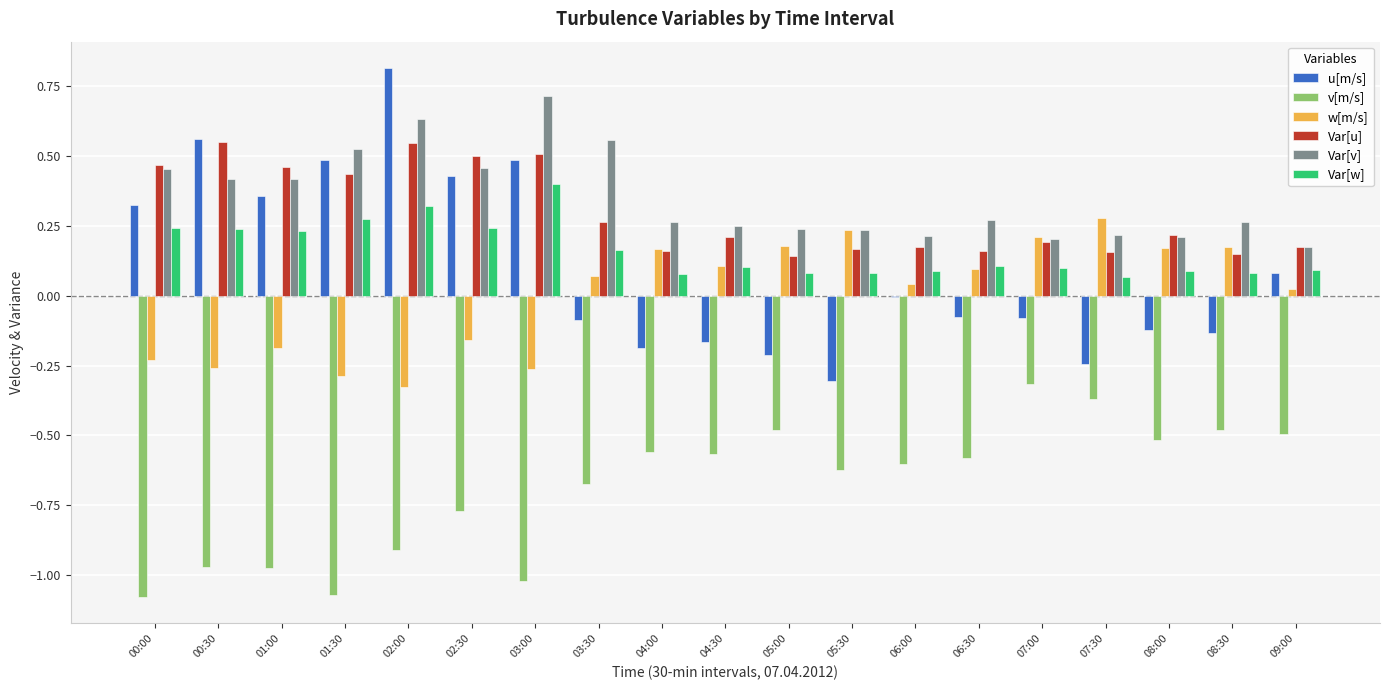

The value of Var[w] at 04:00 is 0.1. True or false?

True